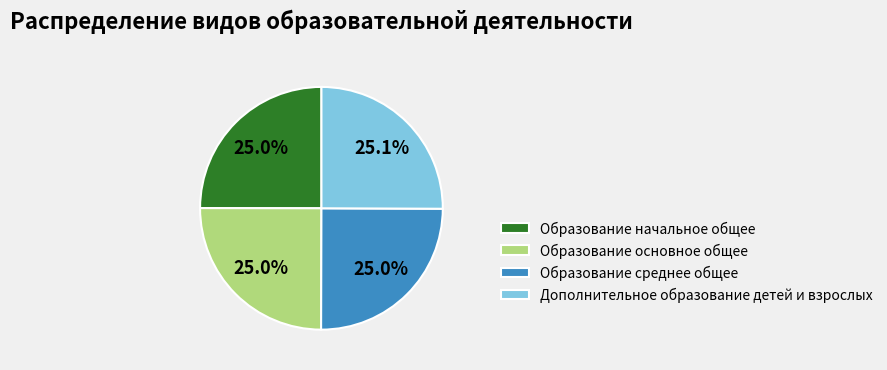

Approximately how many times larger is the value at Образование среднее общее compared to Дополнительное образование детей и взрослых?

1.0